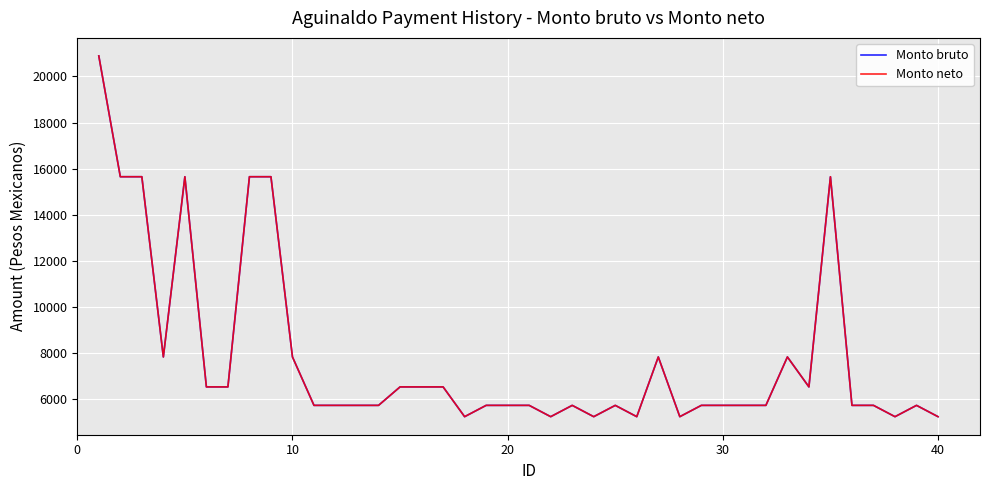

Is this an area chart (filled region under the line)?

No